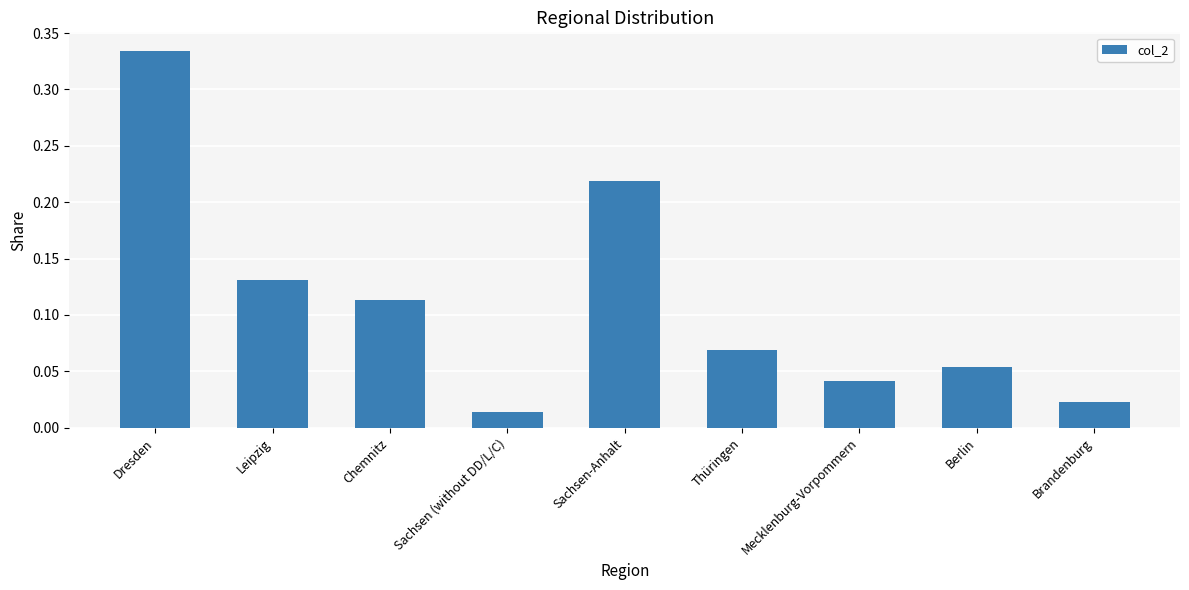

Is it true that the value at Berlin is 0.0?

False